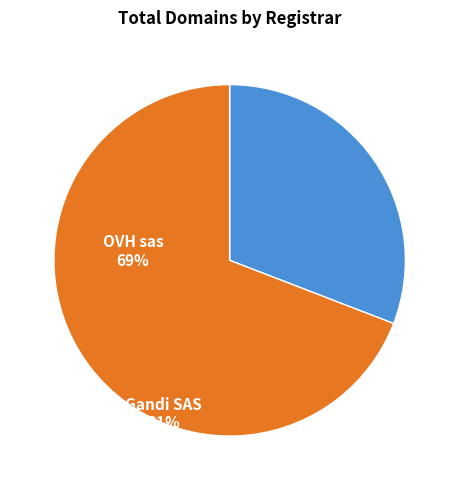

Is there any slice that represents more than half of the pie?

Yes